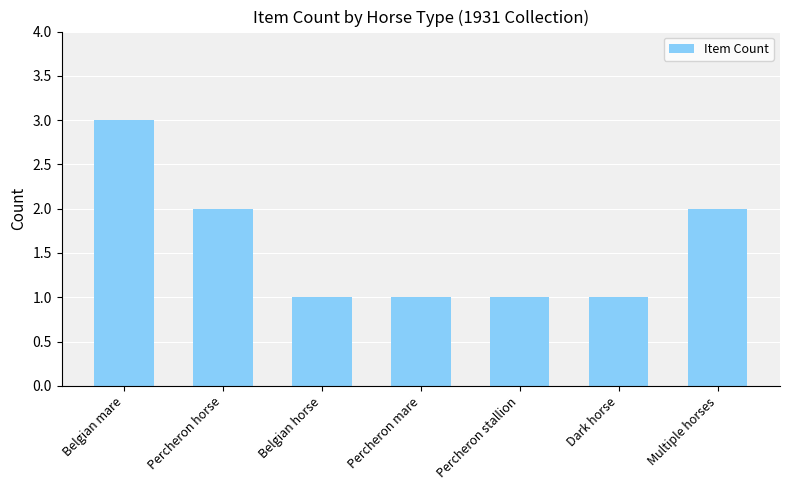

How many bars are there in total?

7